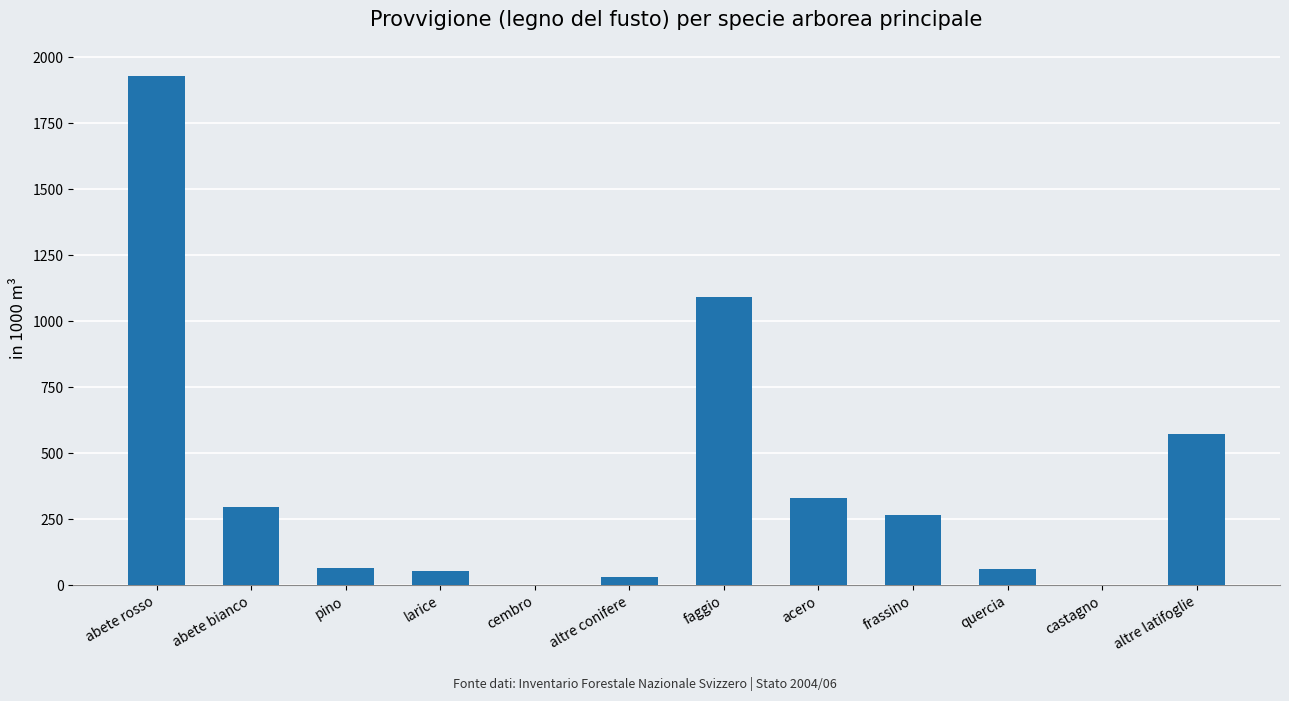

Between pino and frassino, which is larger?

frassino